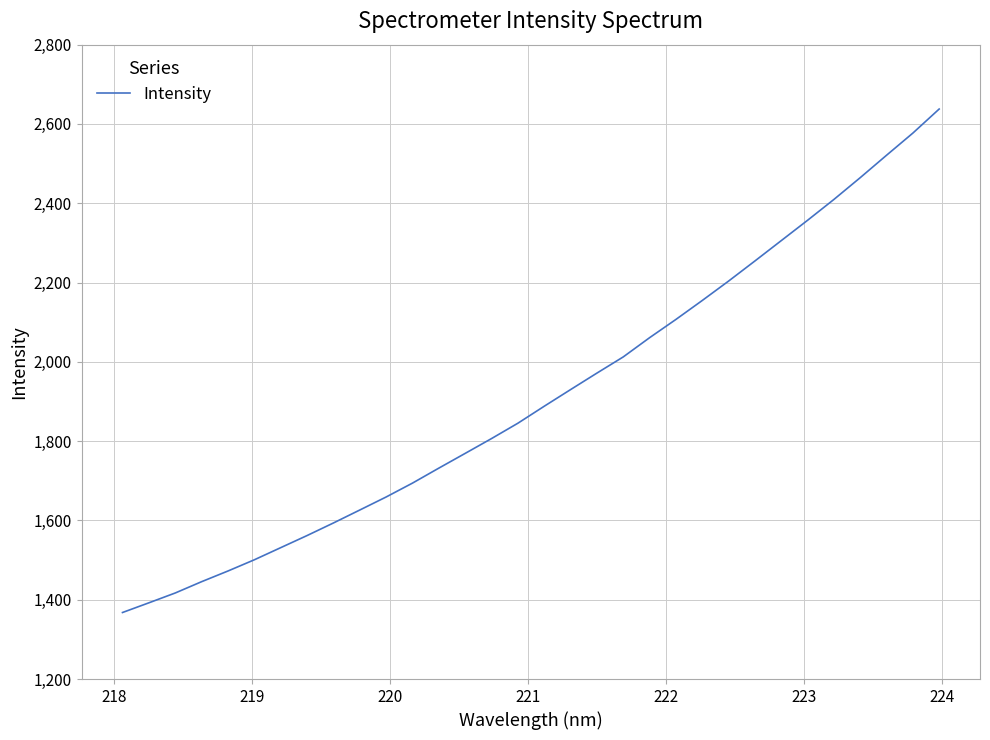

What is the smallest value displayed?

1367.8